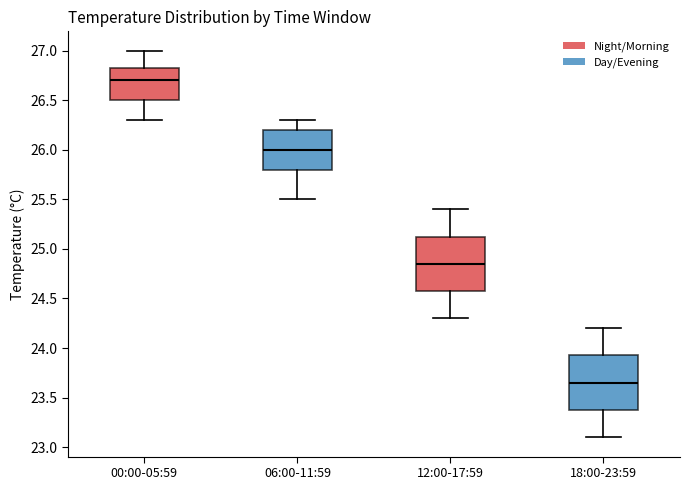

Reading left to right, read every box against the y-axis: the position of its median line, the range the box covers, and the ends of its whiskers. The values are not printed on the chart, so give them approximately, as read against the axis.

00:00-05:59: median 26.70, box 26.50 to 26.85, whiskers 26.30 to 27.00
06:00-11:59: median 26.00, box 25.80 to 26.20, whiskers 25.50 to 26.30
12:00-17:59: median 24.85, box 24.60 to 25.15, whiskers 24.30 to 25.40
18:00-23:59: median 23.65, box 23.40 to 23.95, whiskers 23.10 to 24.20